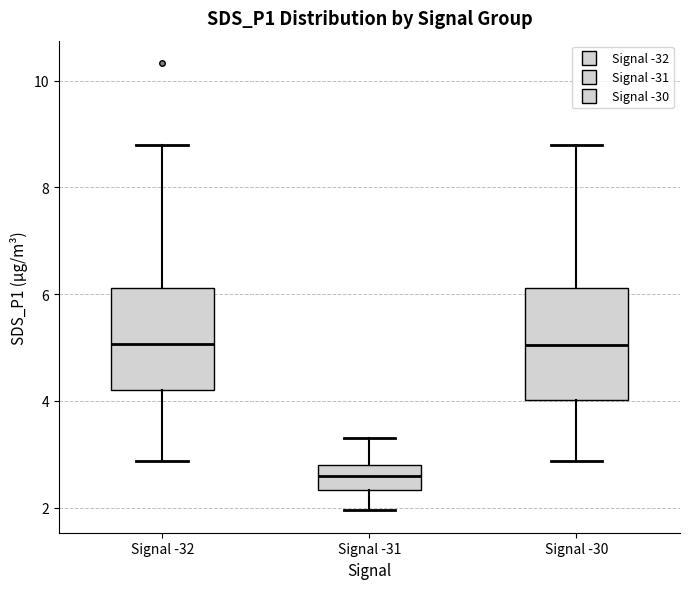

Reading left to right, read every box against the y-axis: the position of its median line, the range the box covers, and the ends of its whiskers. The values are not printed on the chart, so give them approximately, as read against the axis.

Signal -32: median 5.0, box 4.2 to 6.2, whiskers 2.8 to 8.8
Signal -31: median 2.6, box 2.4 to 2.8, whiskers 2.0 to 3.4
Signal -30: median 5.0, box 4.0 to 6.2, whiskers 2.8 to 8.8